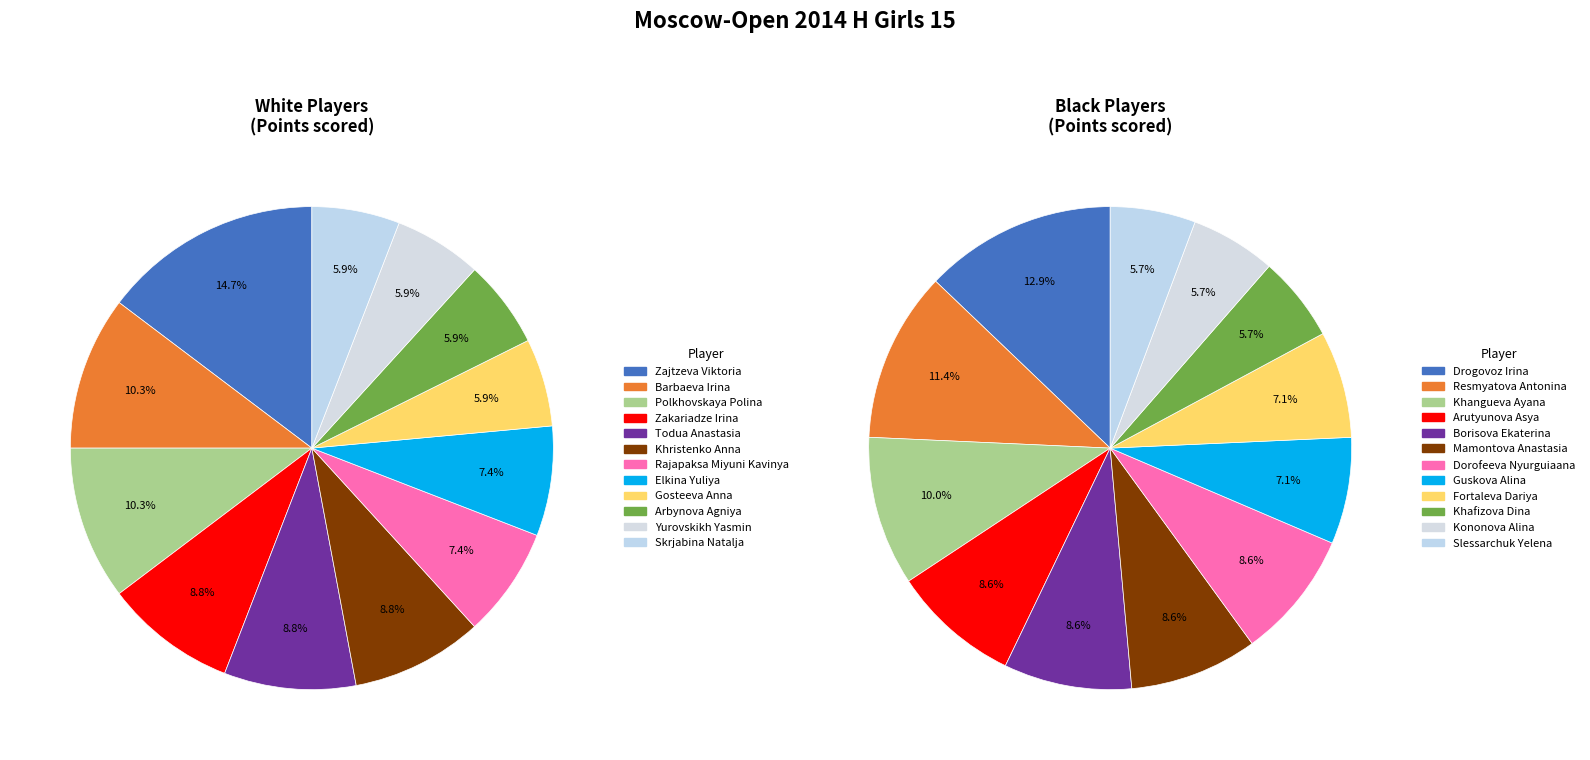

What is the change in value from Zajtzeva Viktoria to Arbynova Agniya?

-3.0